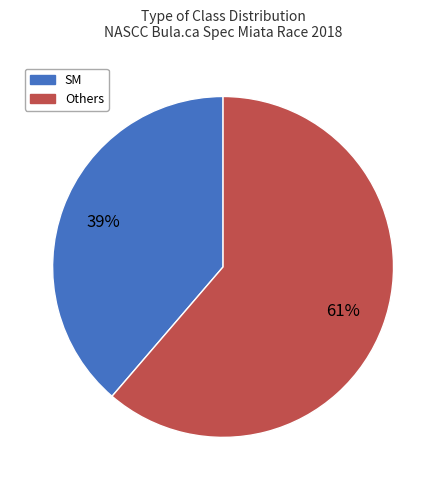

How many slices are in this pie chart?

2